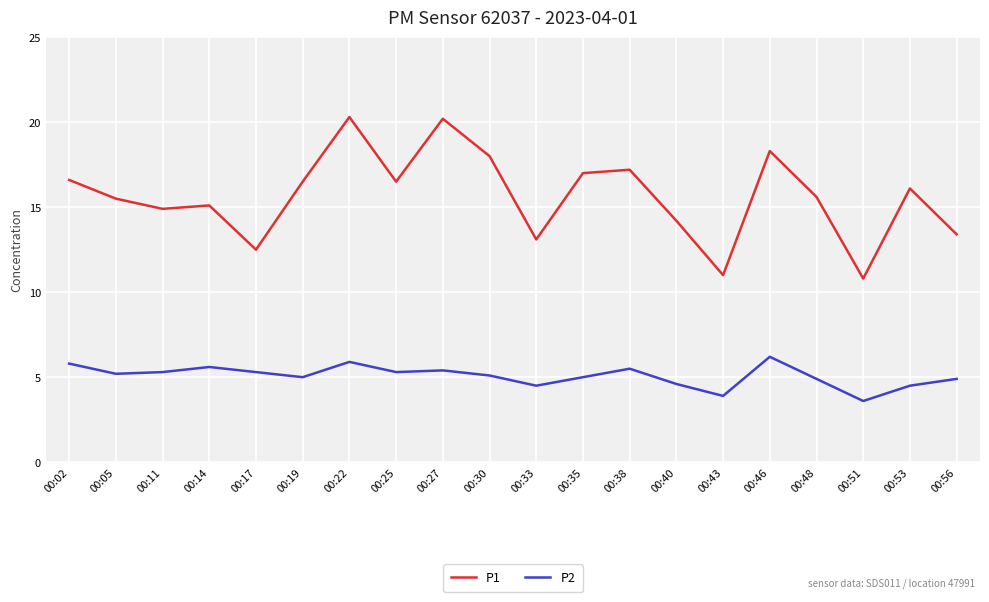

True or false: P2 and P1 cross at least once.

False